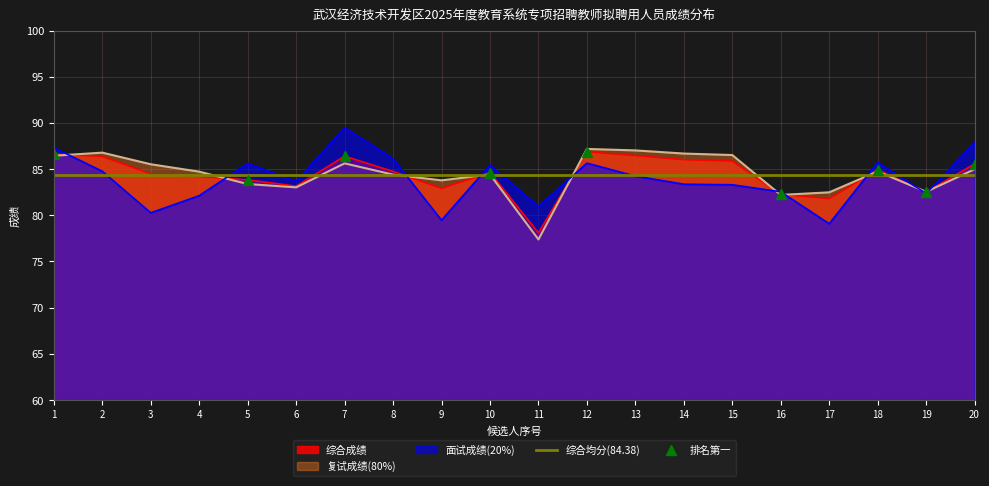

What is the value of the 复试成绩 point at the 8th from the left?

84.4